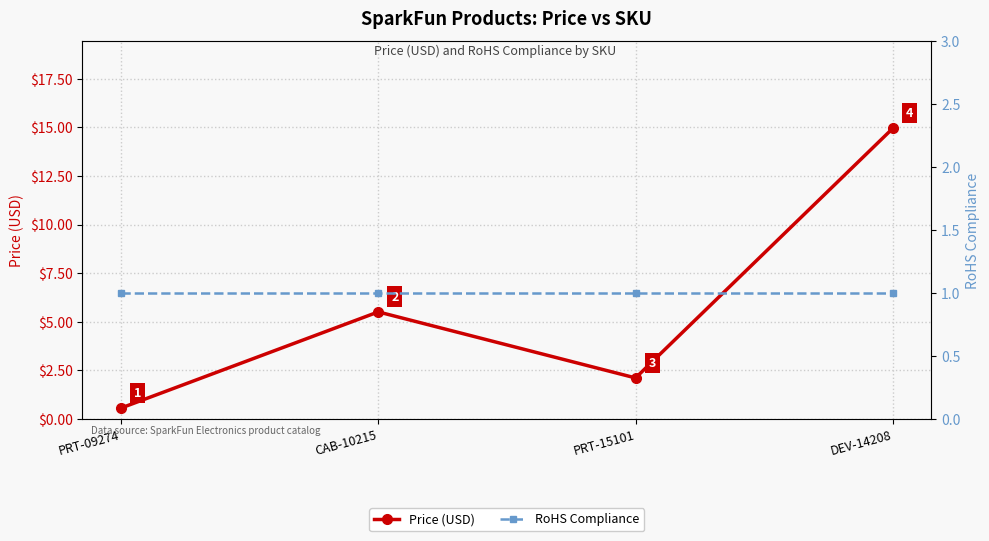

What is the sum of all RoHS Compliance values?

4.0